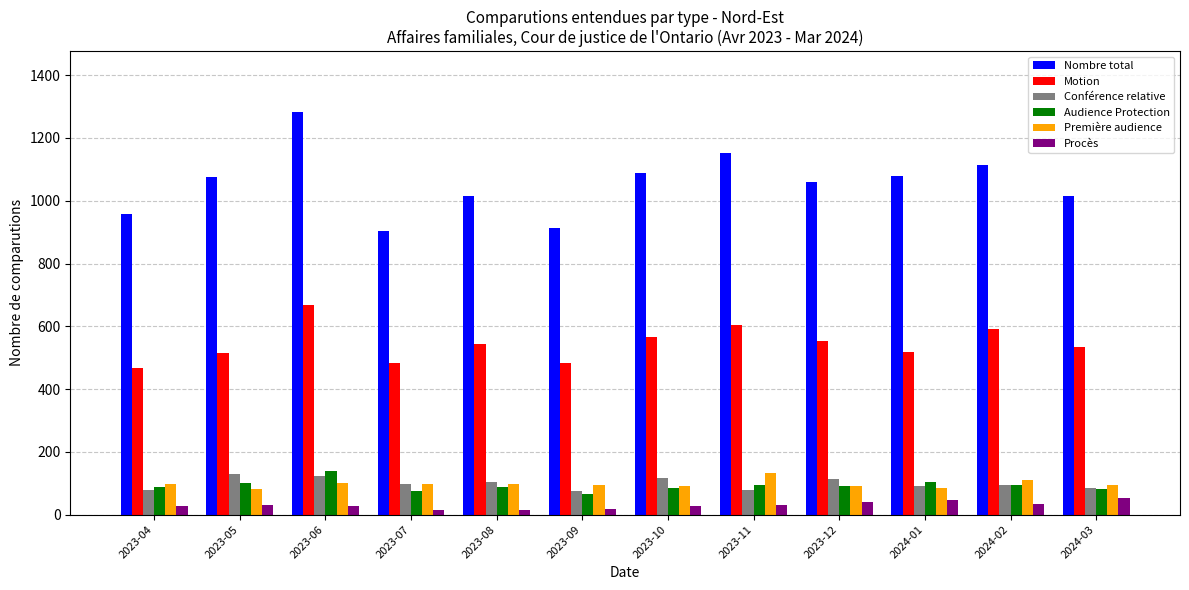

What is the highest value of the Conférence relative series?

128